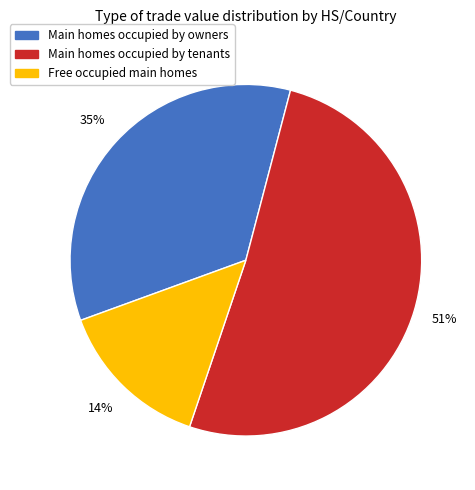

To the nearest percent, what is the difference between the largest and smallest slice percentages?

37%